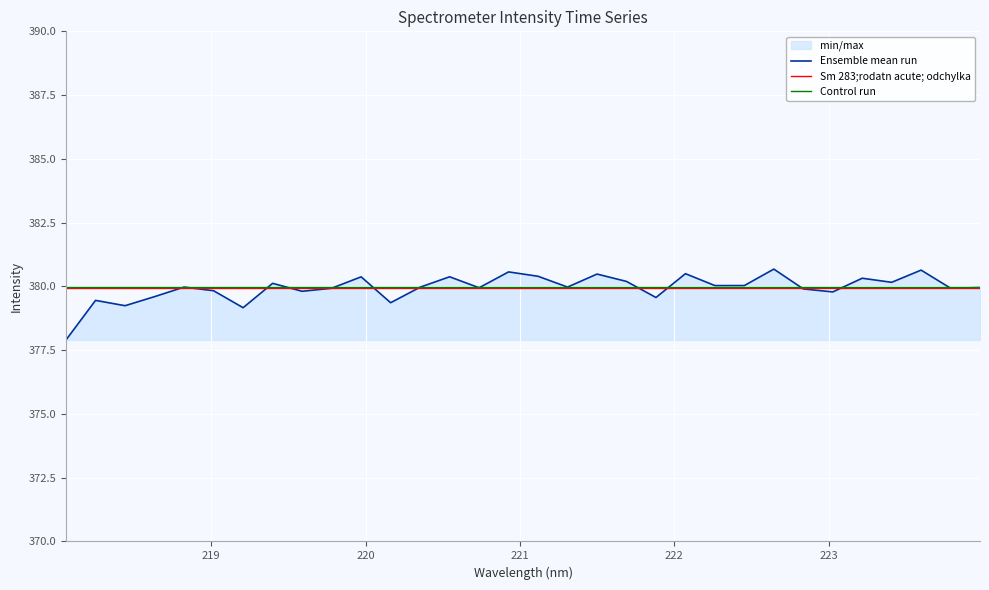

What is the smallest value displayed?

377.9